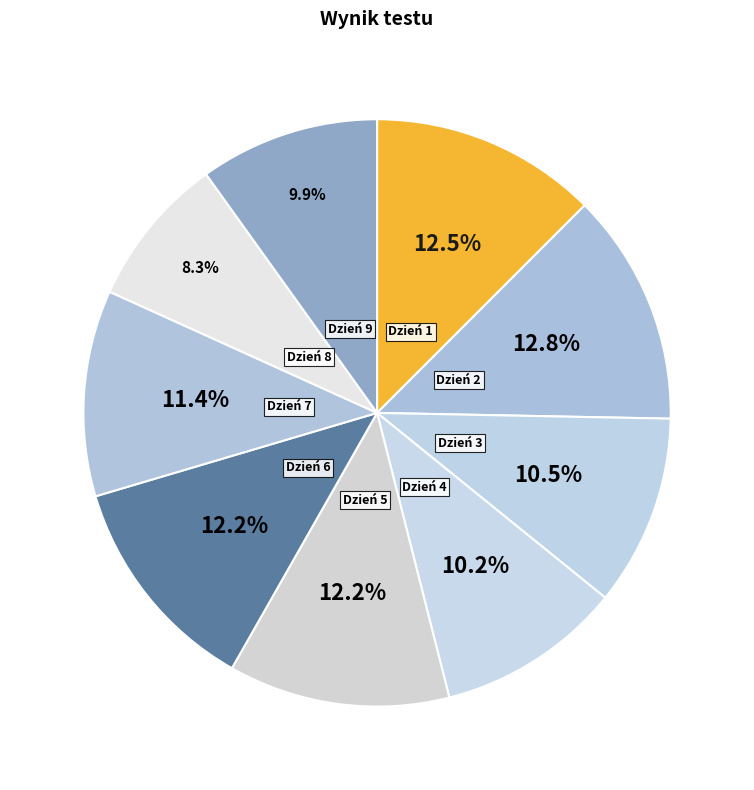

Is there any slice that represents more than half of the pie?

No